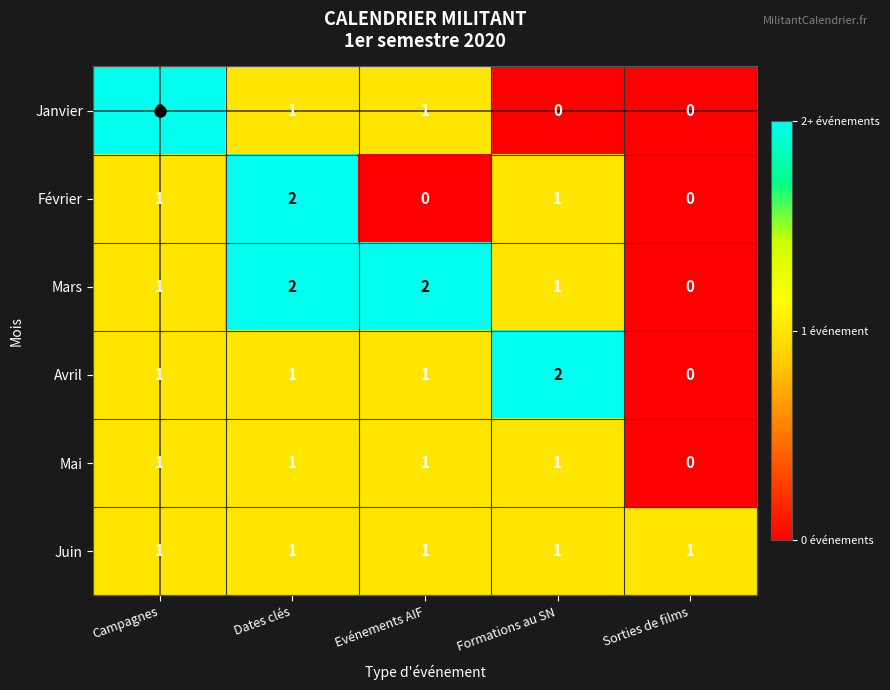

What is the greatest value displayed?

2